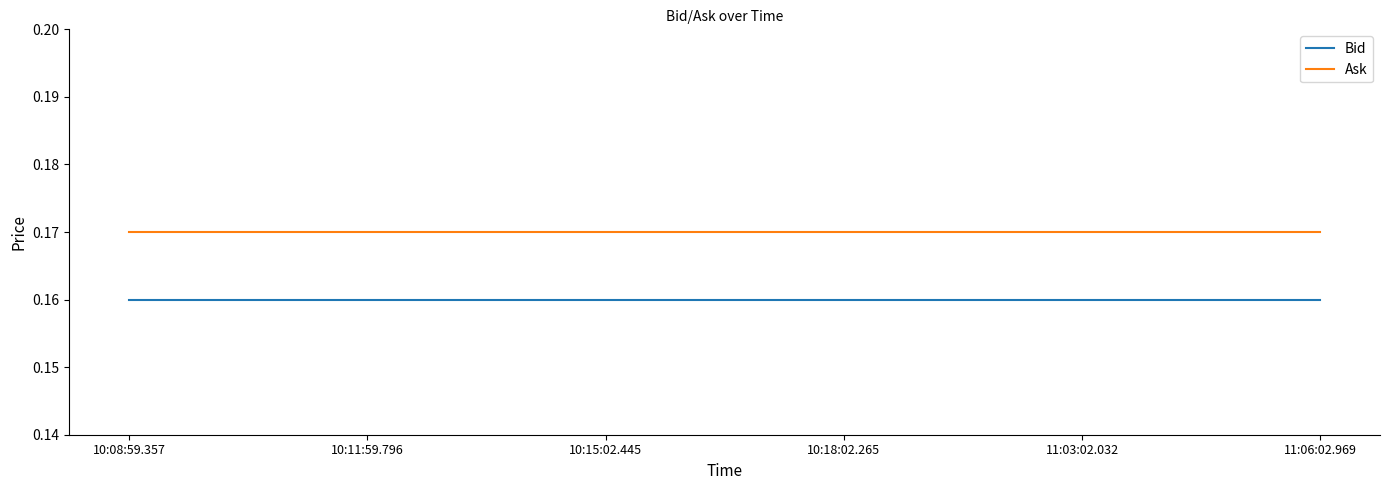

What position from the right is 10:11:59.796?

5